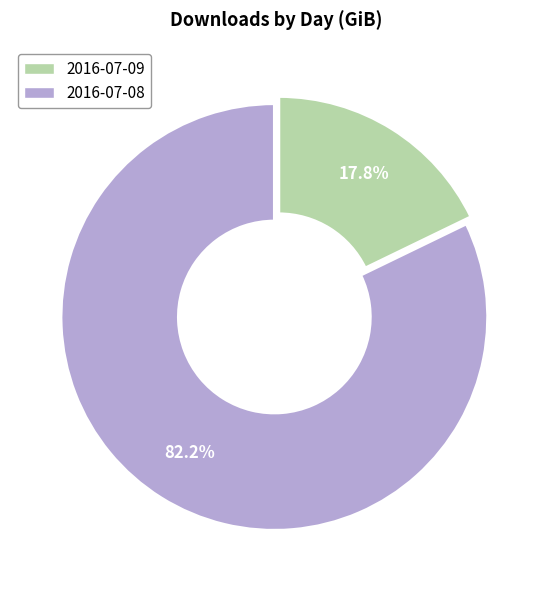

Does any single category account for the majority?

Yes